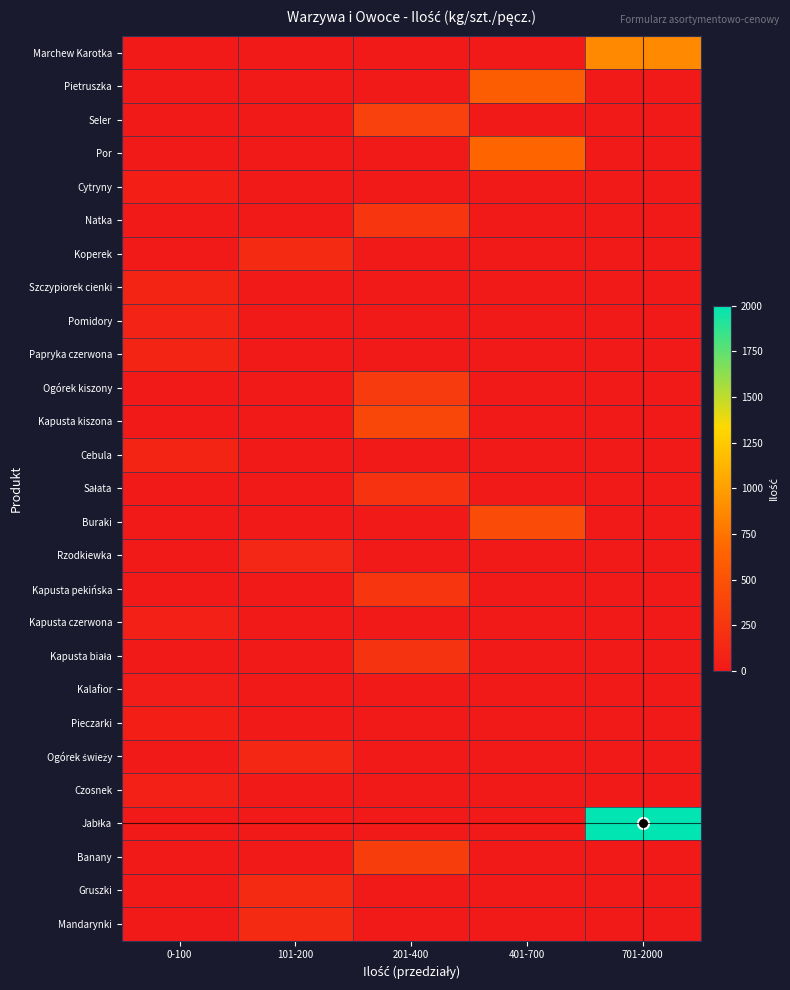

How many distinct data groups are displayed?

27